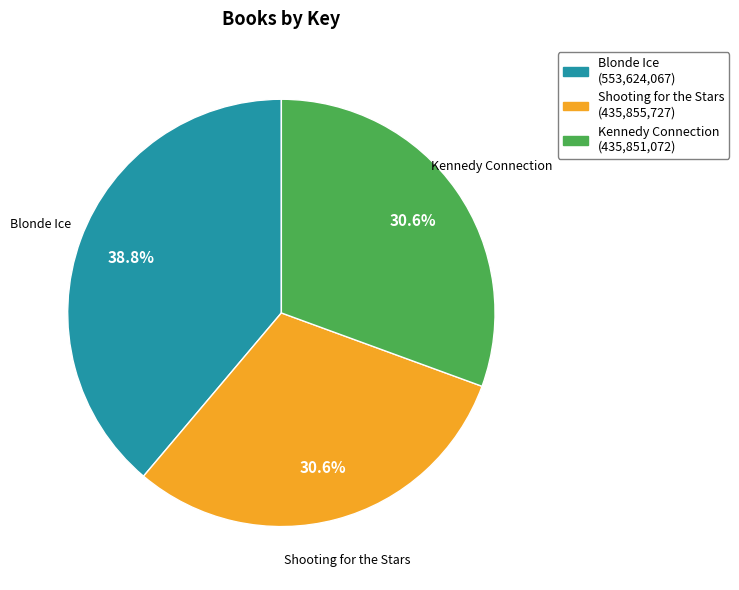

Which slice is the largest?

Blonde Ice